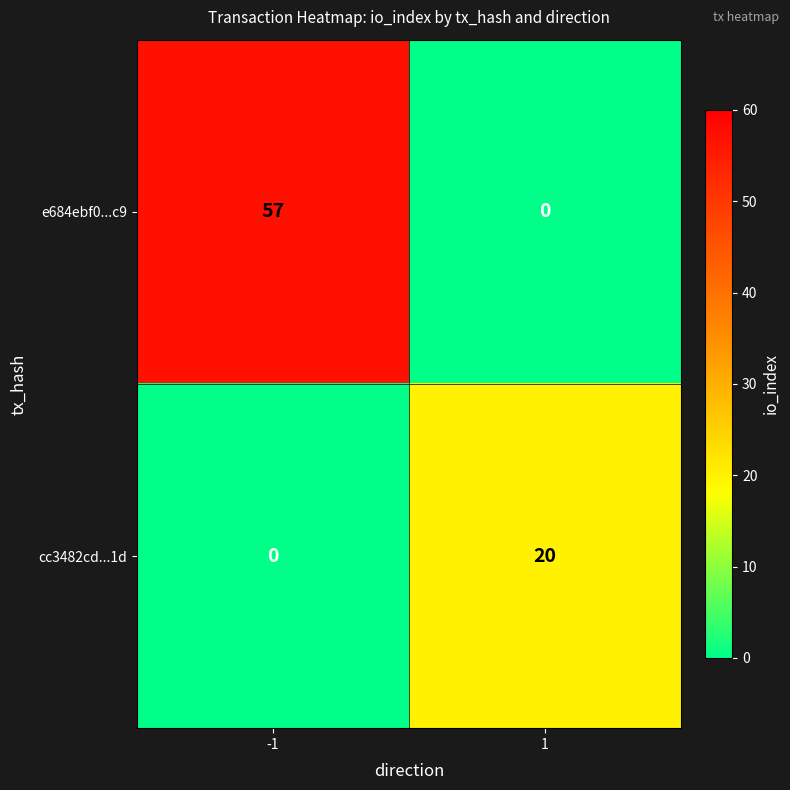

Rank the series at -1 from lowest to highest value.

cc3482cd...1d, e684ebf0...c9